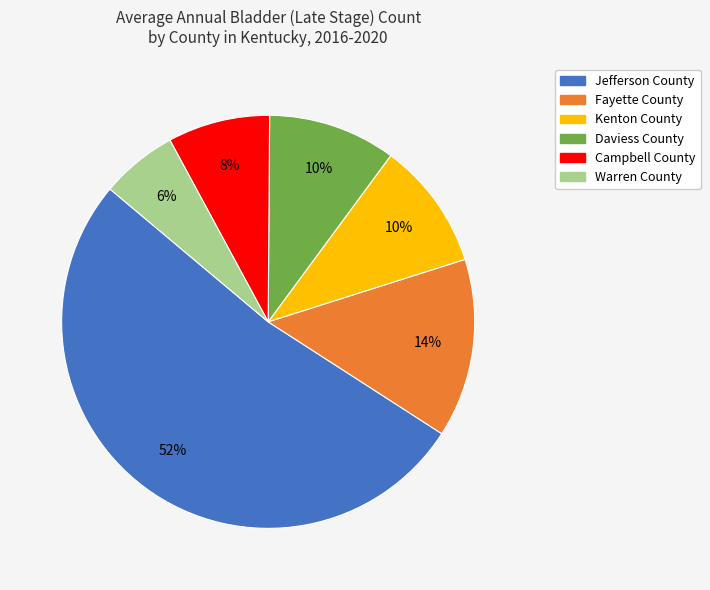

Which slice is the largest?

Jefferson County